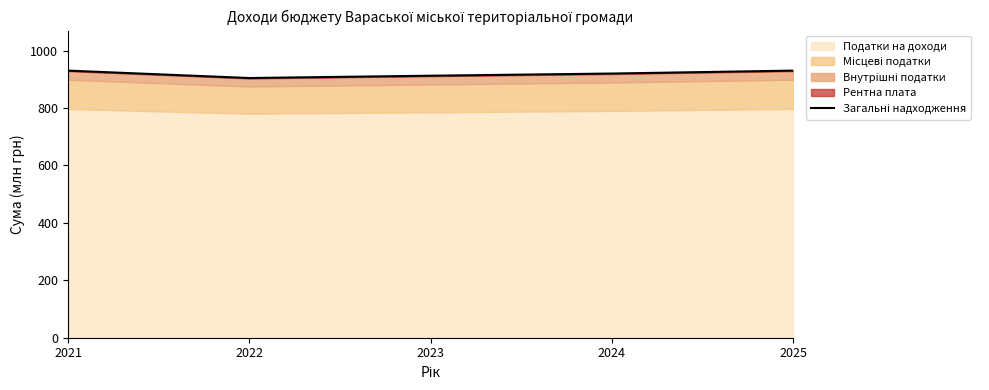

What is the difference between the values at 2021 and 2024?

10.2